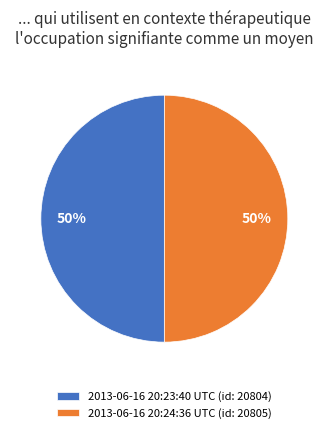

What is the ratio of the value at 2013-06-16 20:23:40 UTC (id: 20804) to the value at 2013-06-16 20:24:36 UTC (id: 20805)?

1.0